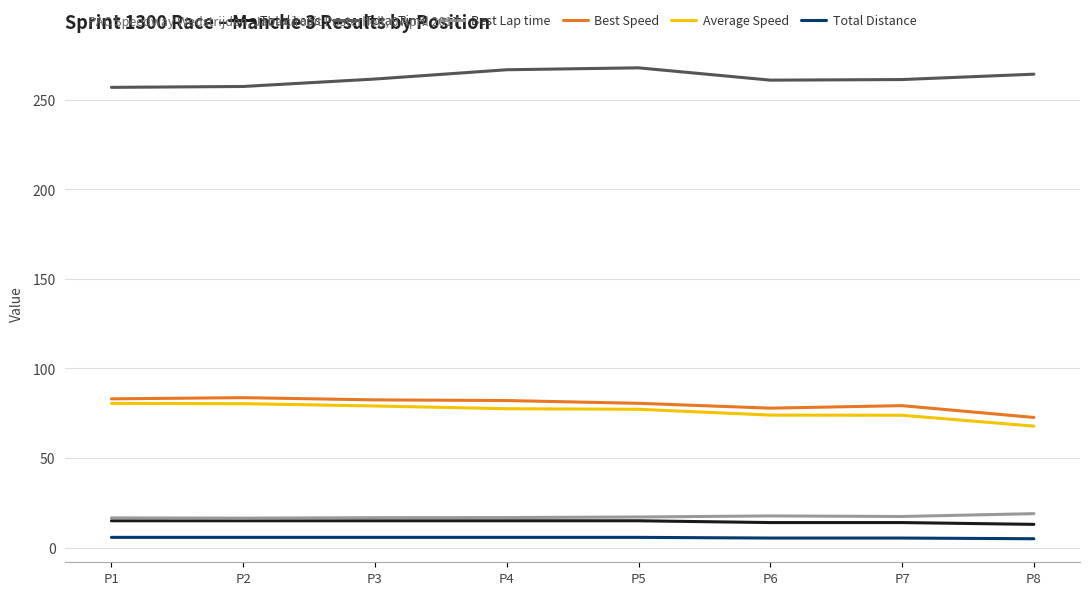

Does the chart display data point markers on the line(s)?

No